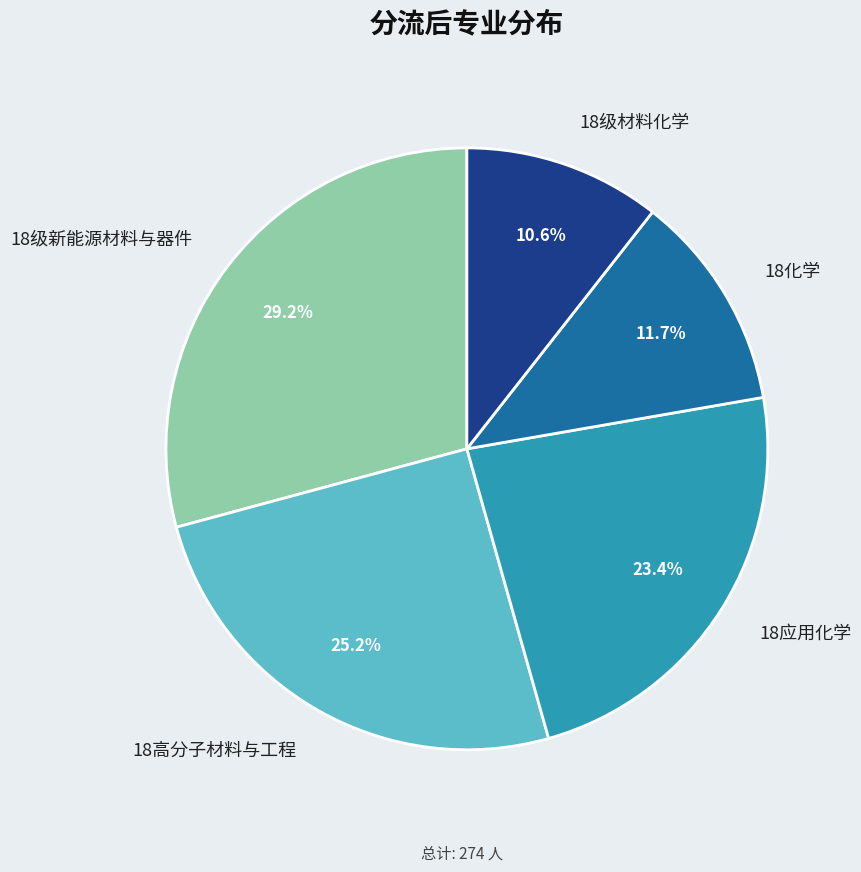

Which has a higher value, 18应用化学 or 18级新能源材料与器件?

18级新能源材料与器件